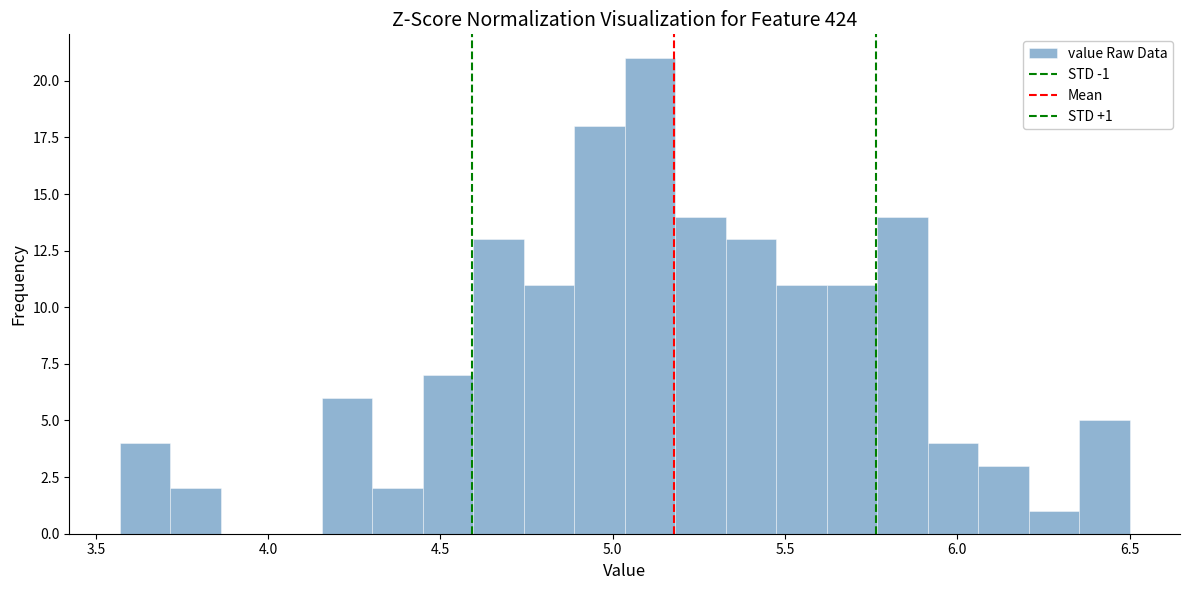

Read against the x-axis, roughly where is the centre of the tallest bar?

5.10